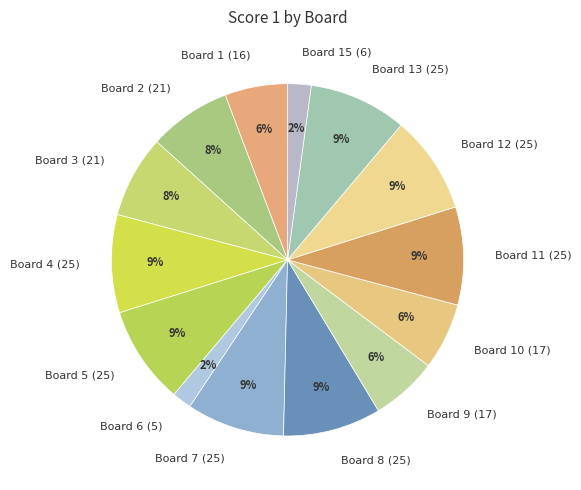

Is Board 4 (25) the majority of the pie?

No